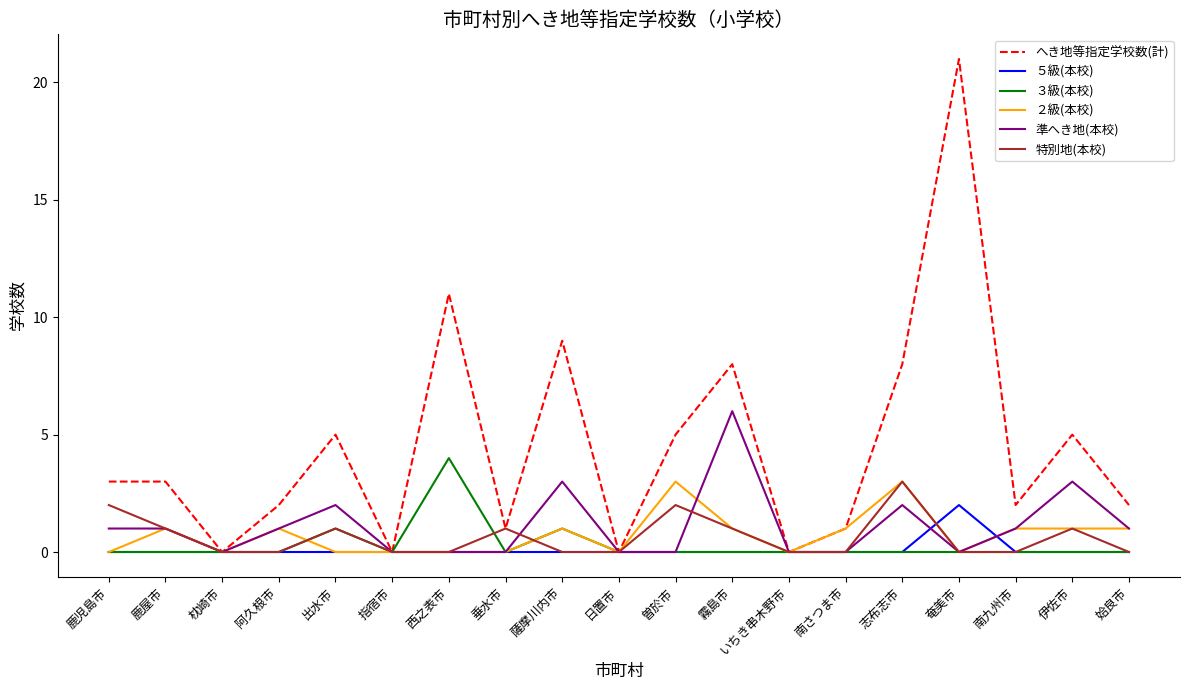

What is the sum of the ２級(本校) values at 薩摩川内市 and 西之表市?

1